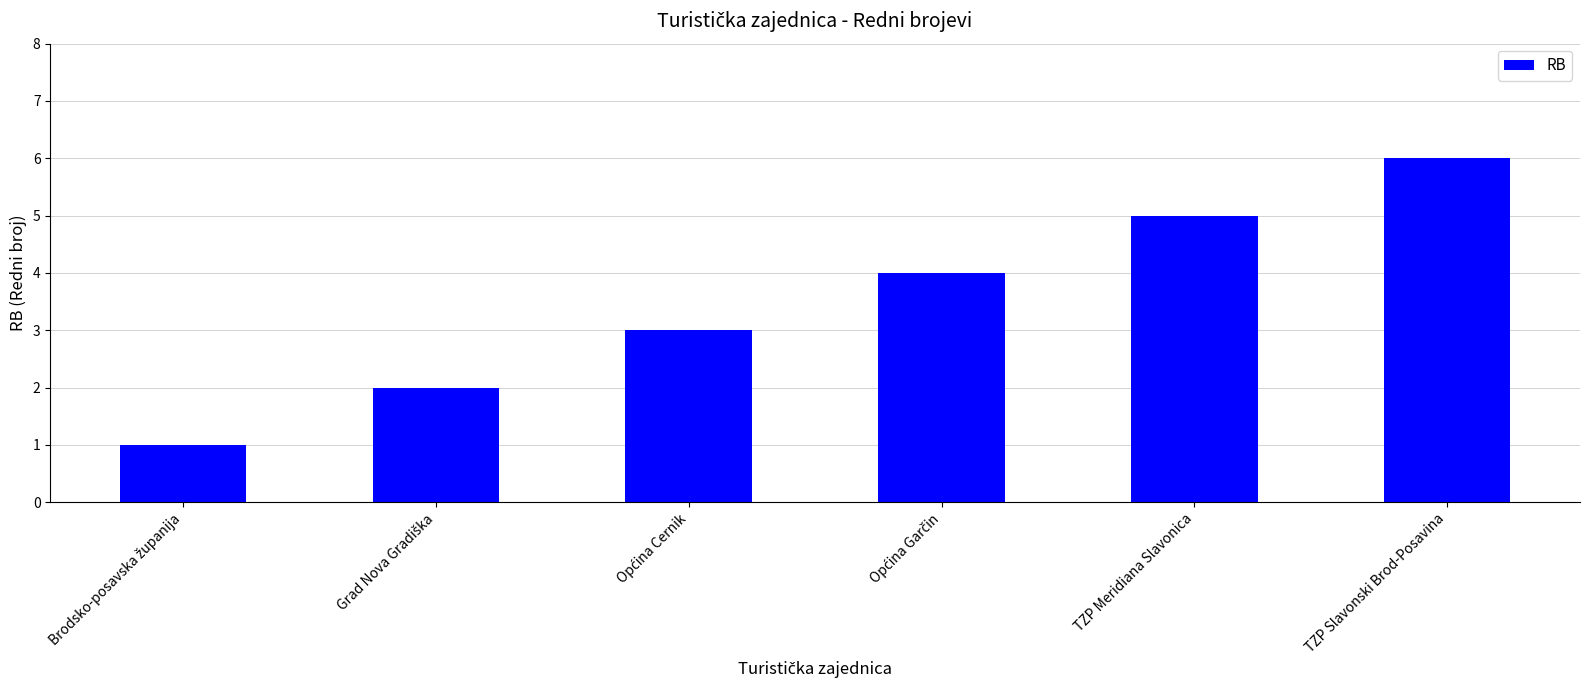

What is the difference between the maximum and minimum values?

5